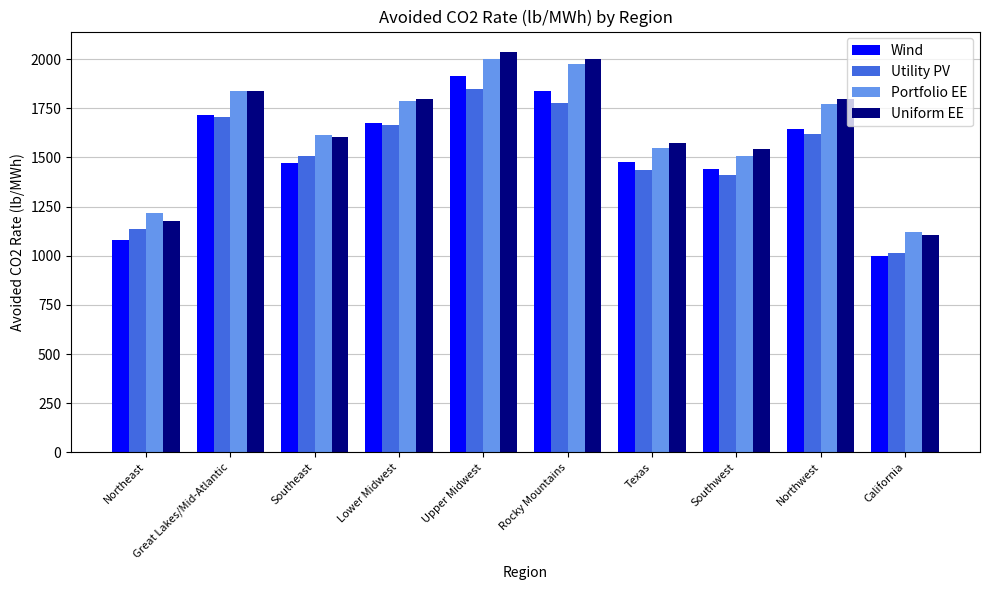

What is the label of the 4th bar from the right?

Texas